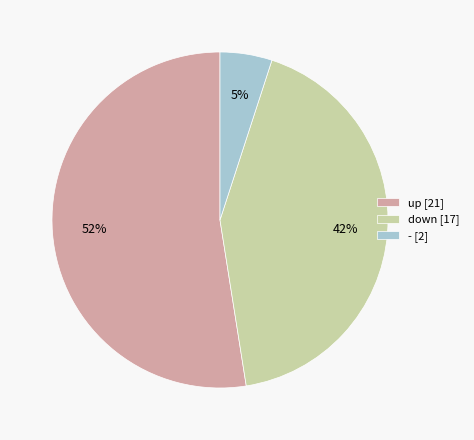

Rank the categories by value from highest to lowest.

up, down, -